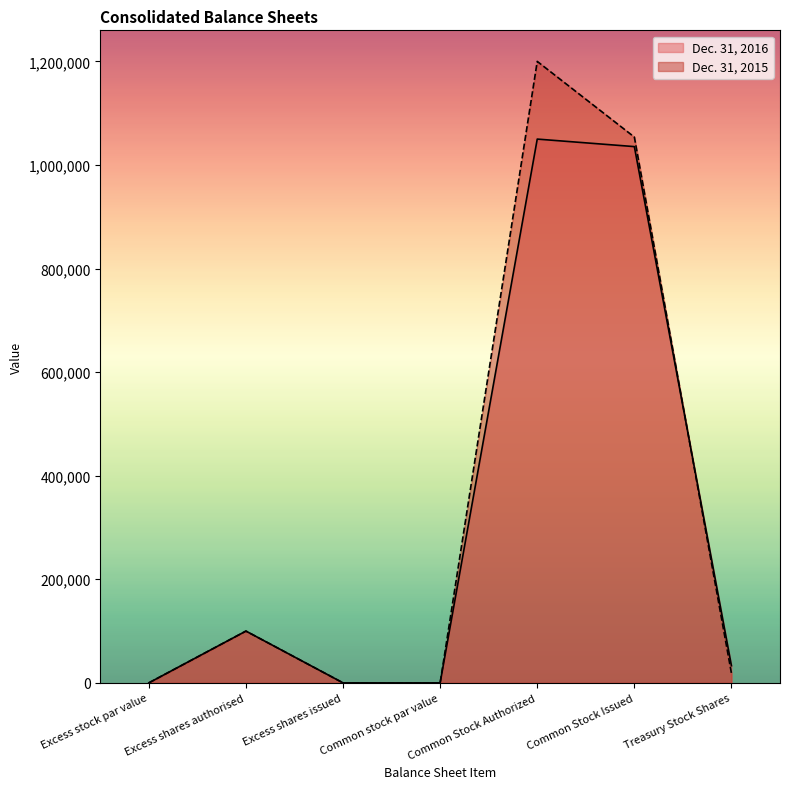

What are all the series names shown in the legend?

Dec. 31, 2016, Dec. 31, 2015